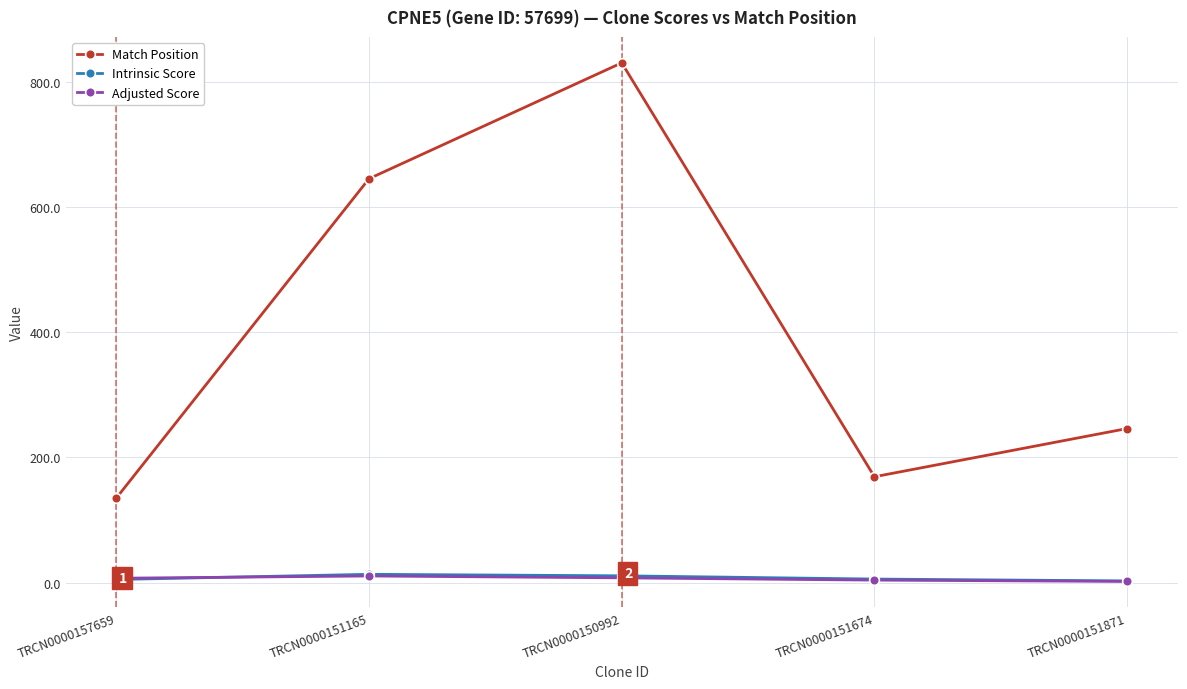

True or false: Adjusted Score and Match Position cross at least once.

False